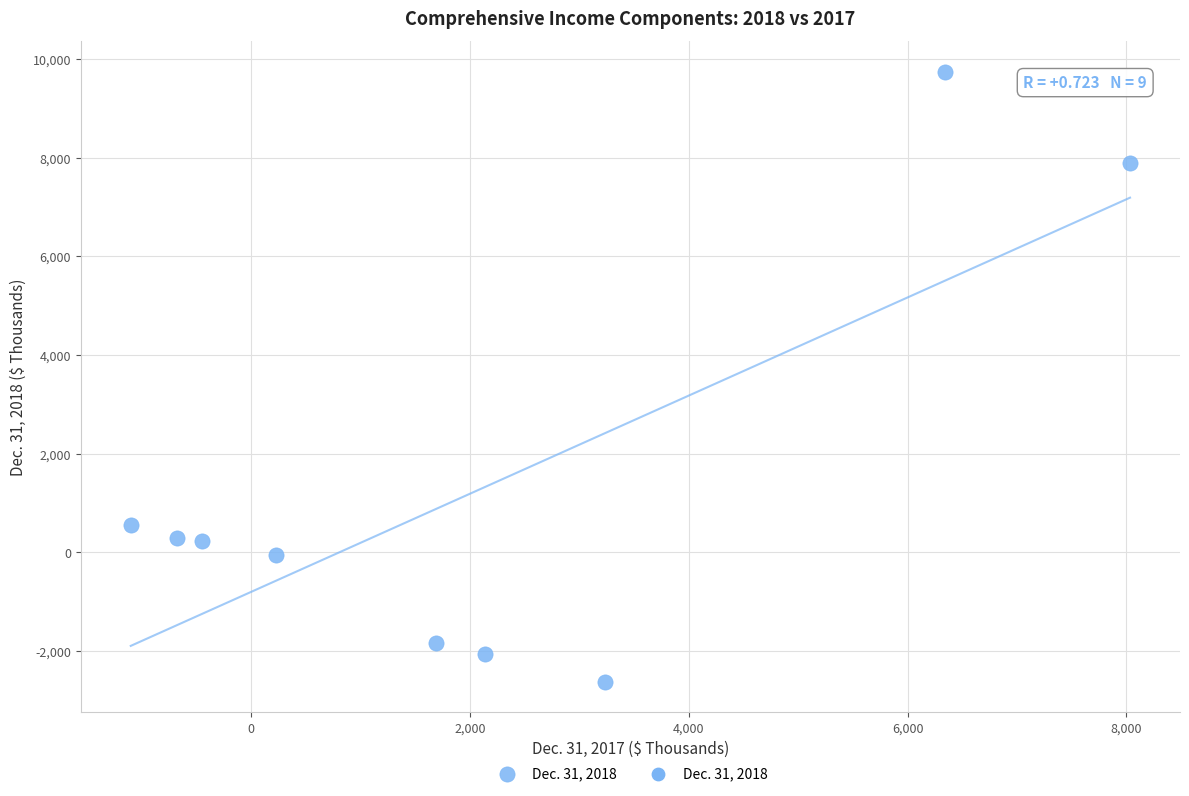

What Y value in the scatter plot is closest to 3559?

556